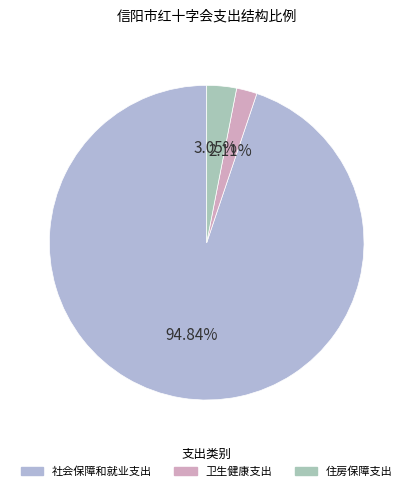

Is the sum of 卫生健康支出 and 住房保障支出 greater than half?

No